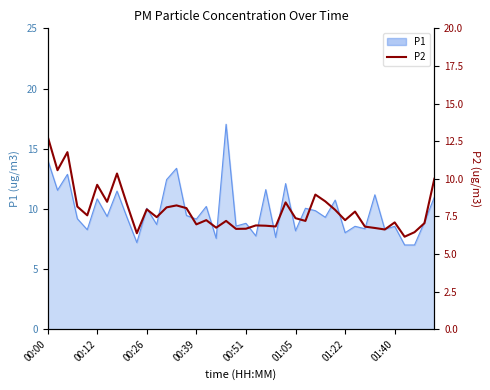

Does the chart display data point markers on the line(s)?

No